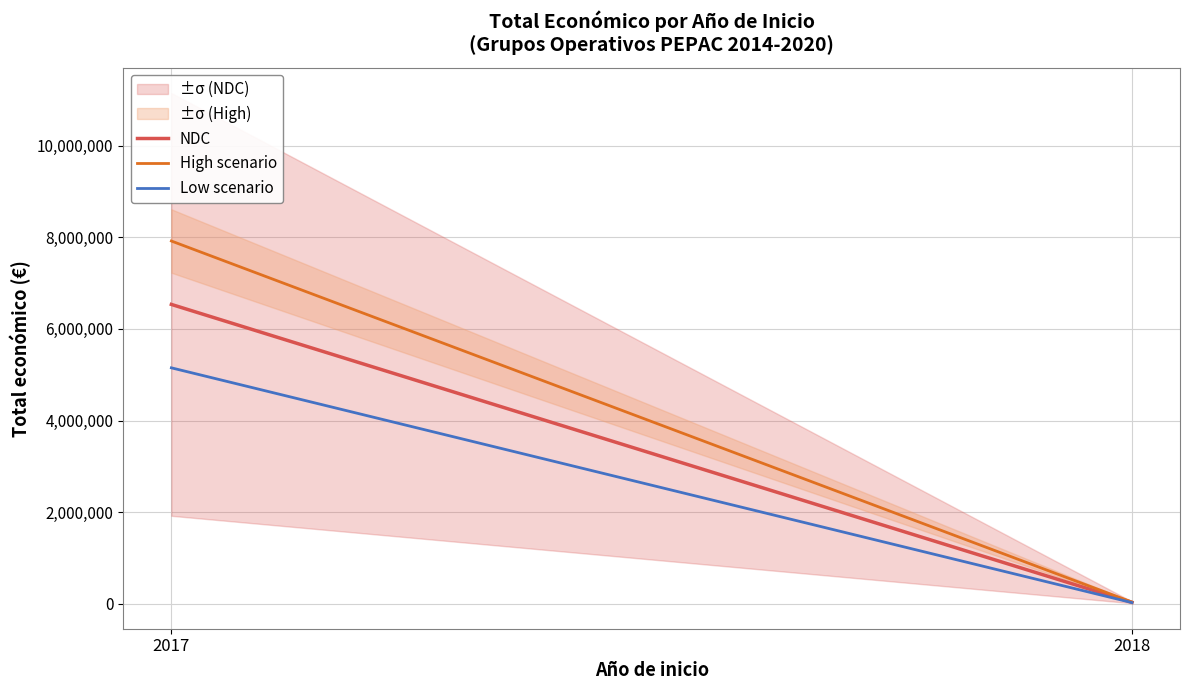

At how many categories does at least one series exceed 2603738?

1